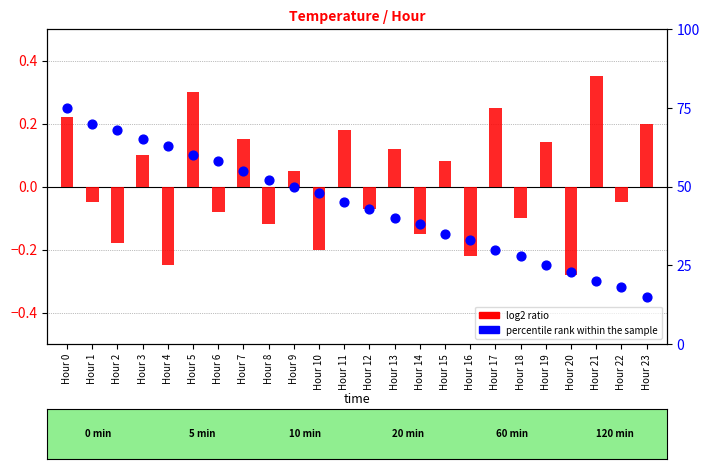

Which series has the largest total across all categories?

percentile rank within the sample